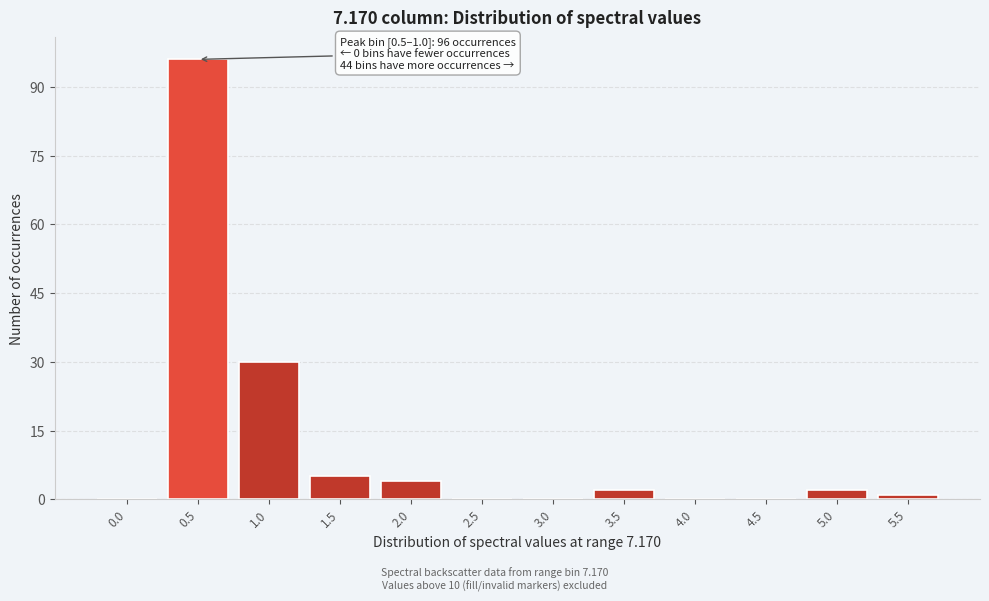

Reading right to left, extract all data points from this chart.

5.5=1	5.0=2	4.5=0	4.0=0	3.5=2	3.0=0	2.5=0	2.0=4	1.5=5	1.0=30	0.5=96	0.0=0